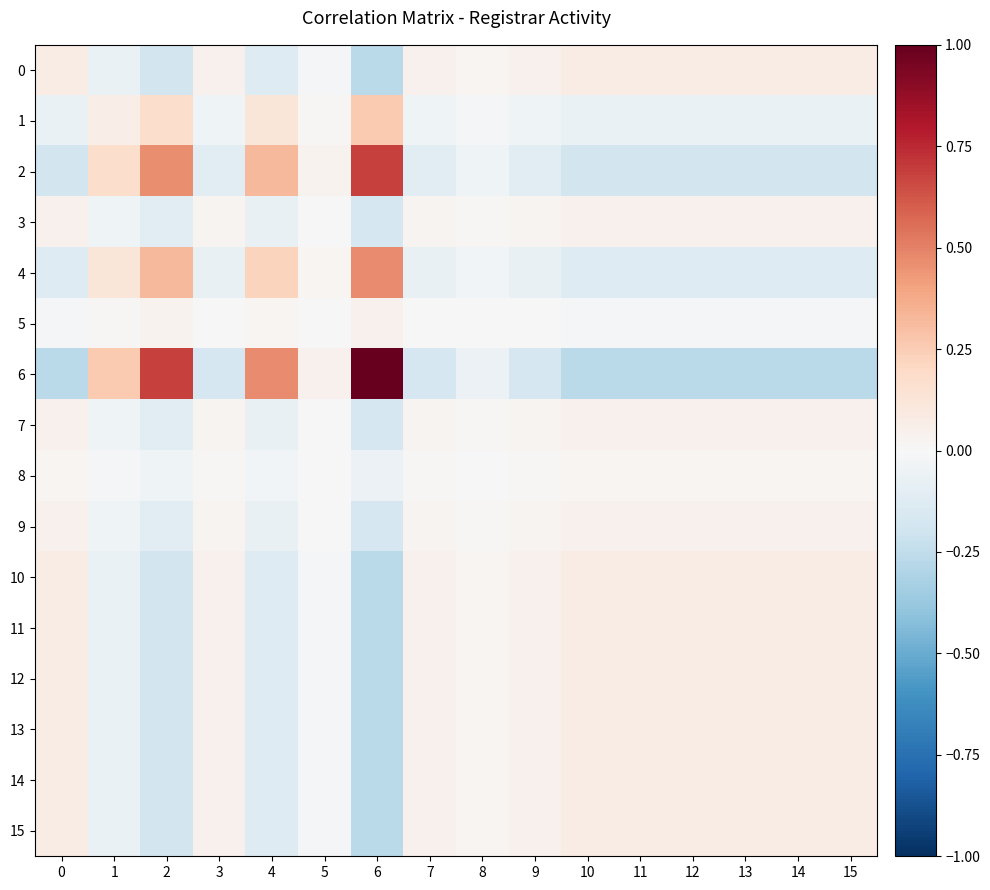

Count the number of data series in this chart.

16